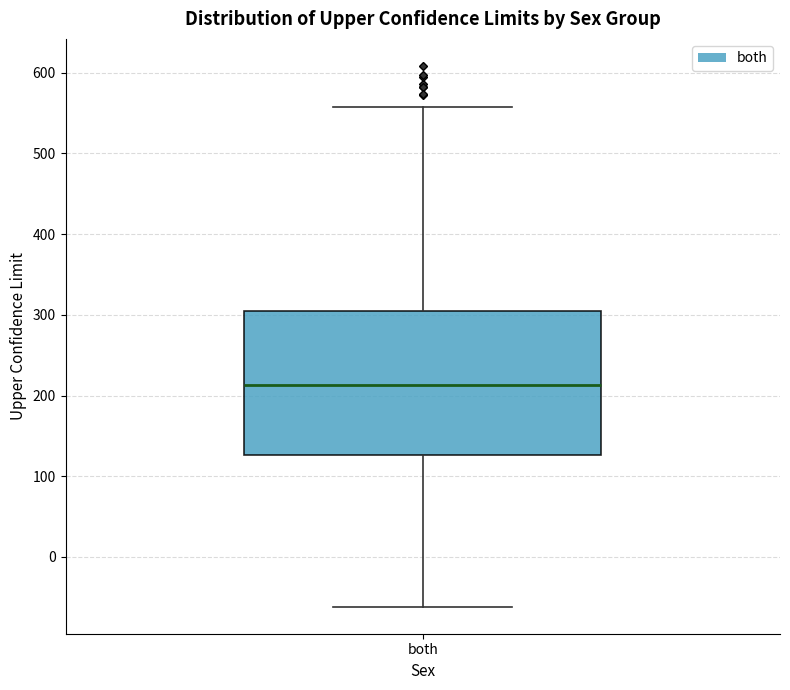

Read this box plot against the y-axis: the position of the median line, the range covered by the box, and the ends of both whiskers. The values are not printed on the chart, so give them approximately, as read against the axis.

median 210, box 130 to 300, whiskers -60 to 560